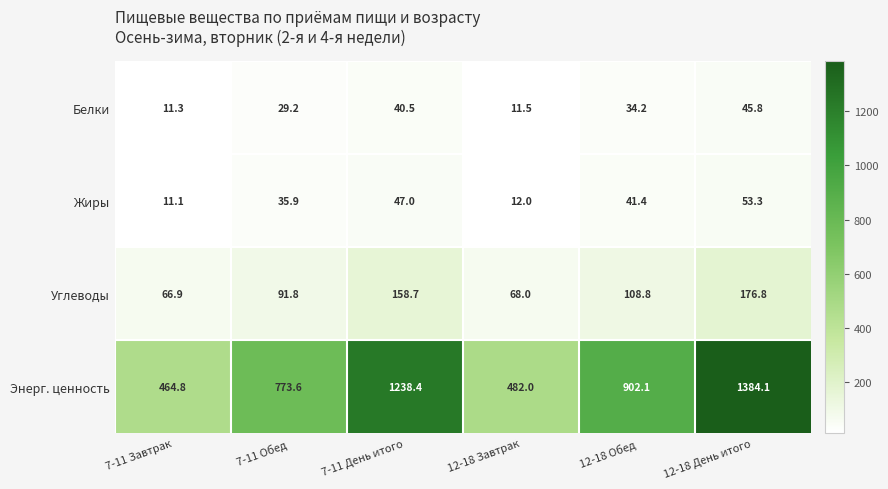

At which category does the chart reach its peak across all series?

12-18 День итого